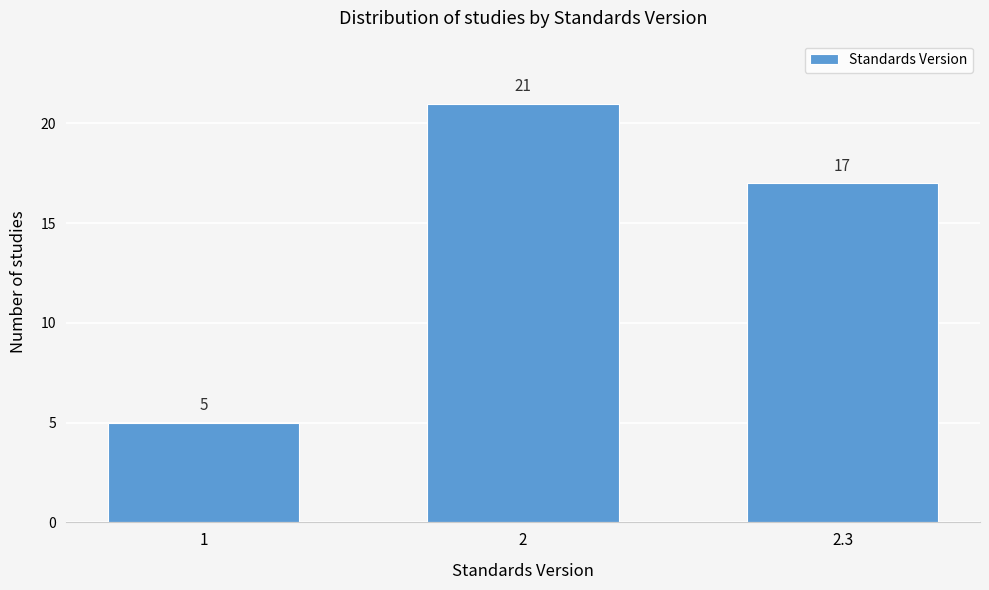

Reading left to right, list all the values displayed in this chart.

5	21	17